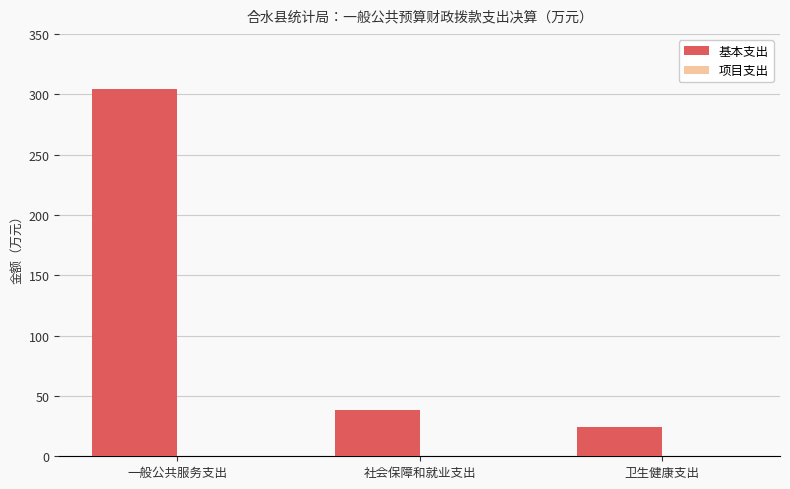

What is the difference between the maximum and minimum values?

280.0